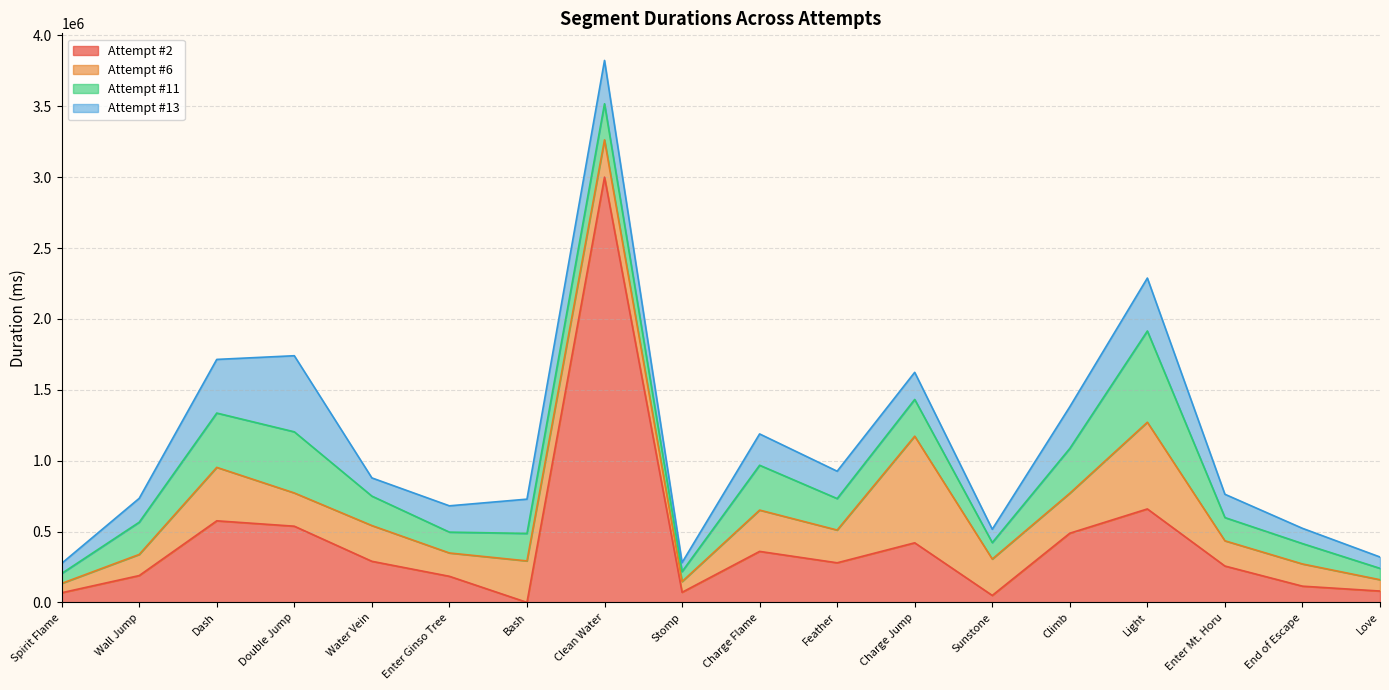

What is the total value across all series at Sunstone?

516095